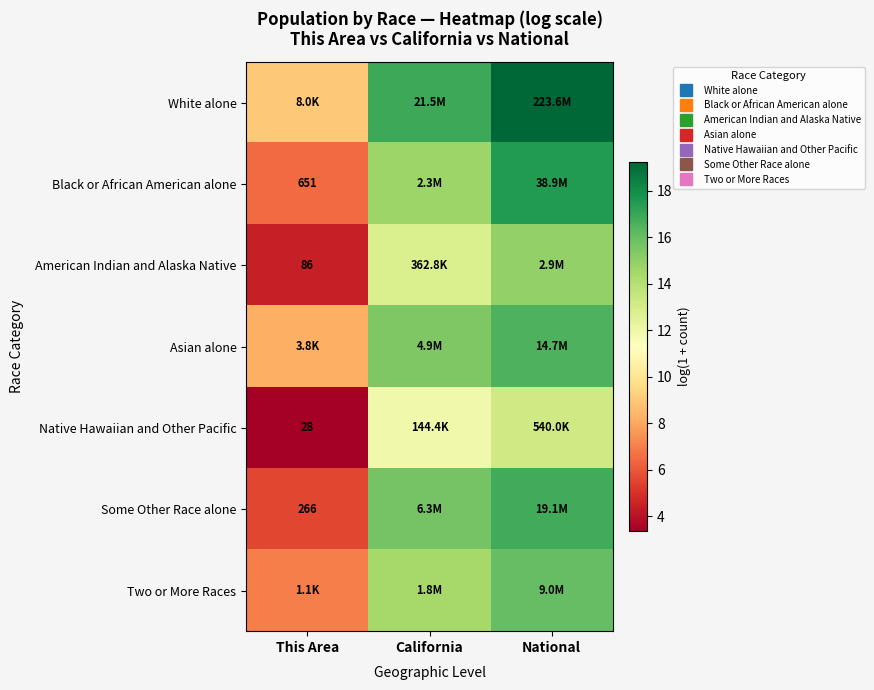

At which label is White alone closest to 14?

California